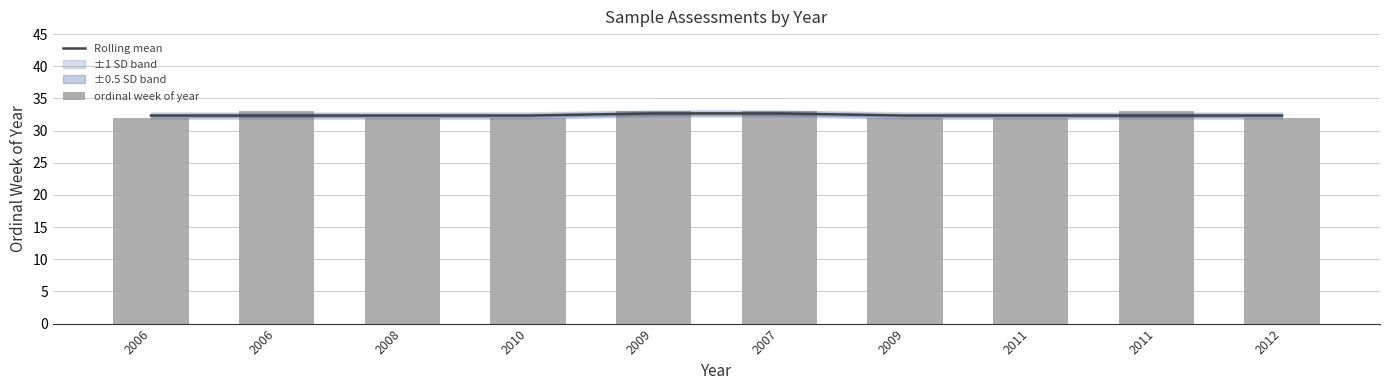

What is the sum of the ordinal week of year values at 2009 and 2009?

65.0